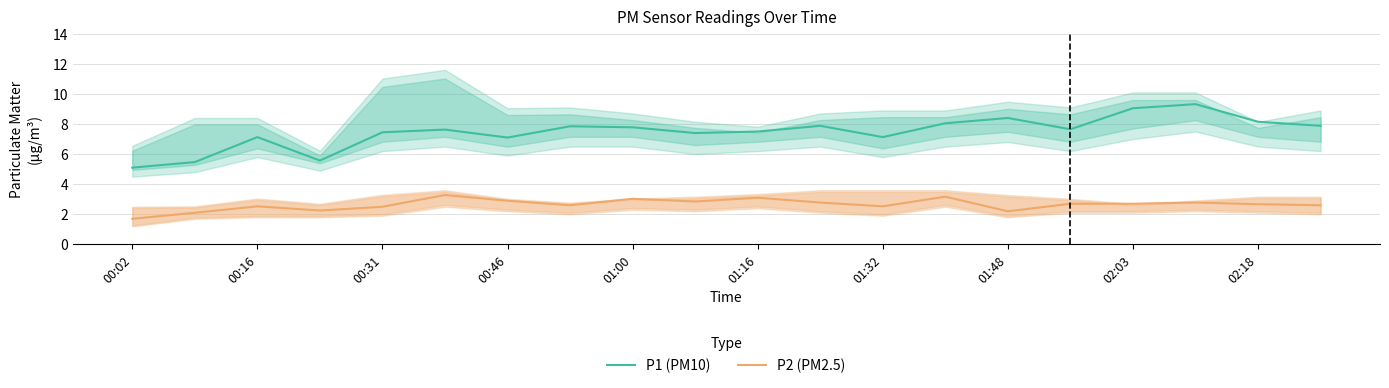

True or false: P1 (PM10) has a value of 7.1 at 00:46.

True